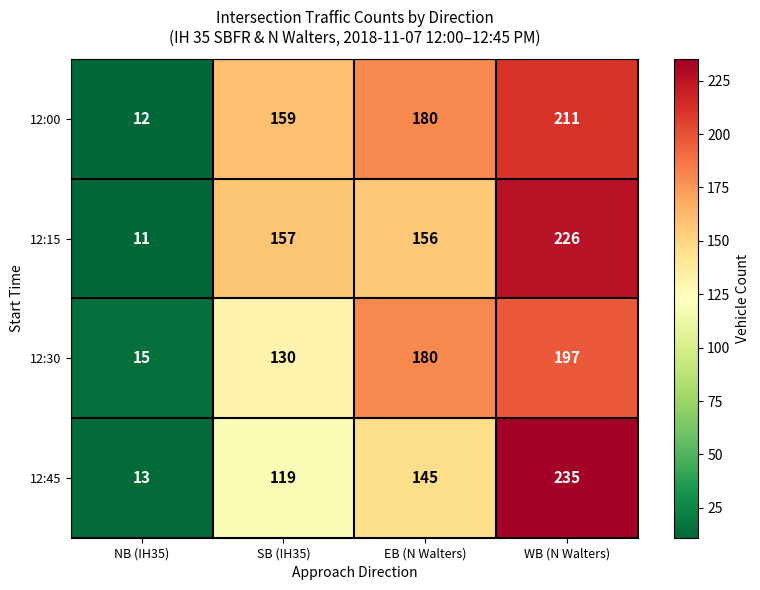

What is the minimum value shown in the chart?

11